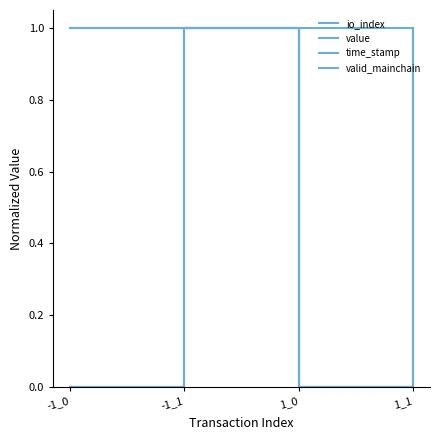

Which series has the largest range (max minus min)?

io_index